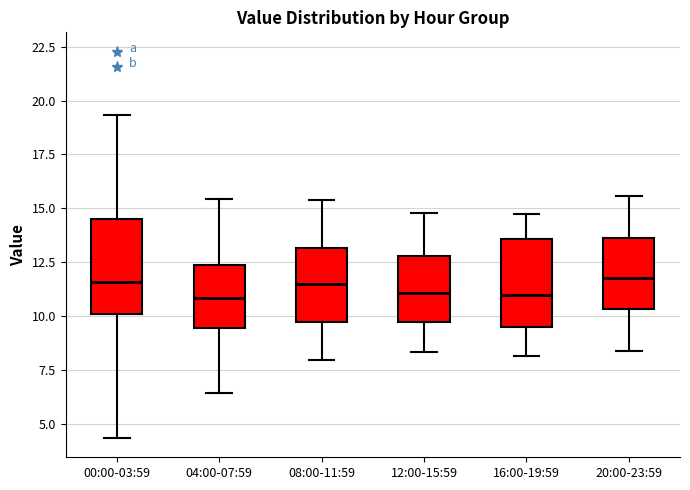

Reading left to right, read every box against the y-axis: the position of its median line, the range the box covers, and the ends of its whiskers. The values are not printed on the chart, so give them approximately, as read against the axis.

00:00-03:59: median 11.5, box 10.0 to 14.5, whiskers 4.5 to 19.5
04:00-07:59: median 11.0, box 9.5 to 12.5, whiskers 6.5 to 15.5
08:00-11:59: median 11.5, box 9.5 to 13.0, whiskers 8.0 to 15.5
12:00-15:59: median 11.0, box 9.5 to 13.0, whiskers 8.5 to 15.0
16:00-19:59: median 11.0, box 9.5 to 13.5, whiskers 8.0 to 14.5
20:00-23:59: median 12.0, box 10.5 to 13.5, whiskers 8.5 to 15.5